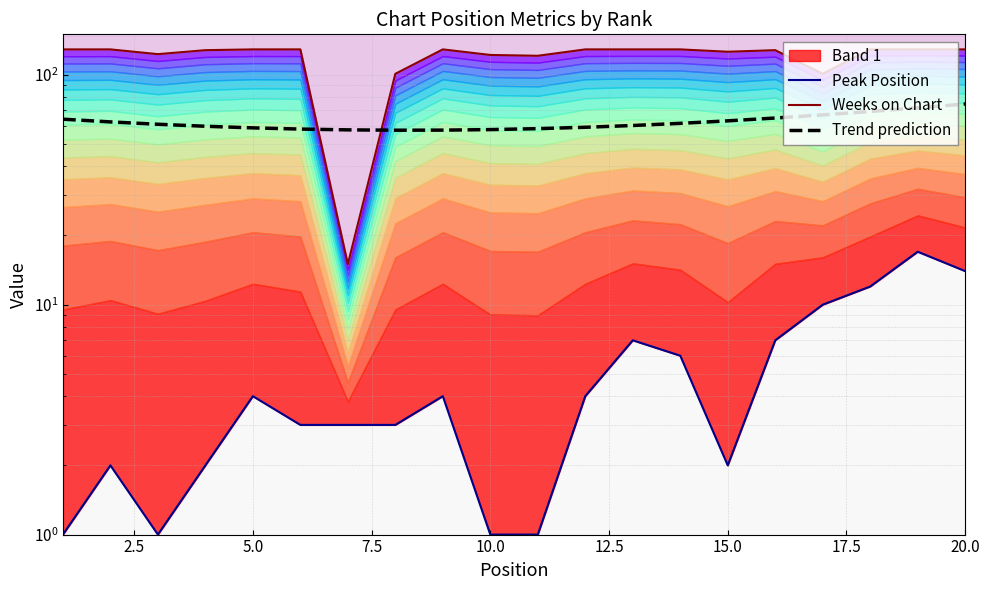

Reading left to right, transcribe all the data shown in this chart.

Peak Position: 1.0	2.0	1.0	2.0	4.0	3.0	3.0	3.0	4.0	1.0	1.0	4.0	7.0	6.0	2.0	7.0	10.0	12.0	17.0	14.0
Weeks on Chart: 129.0	129.0	123.0	128.0	129.0	129.0	15.0	101.0	129.0	122.0	121.0	129.0	129.0	129.0	126.0	128.0	101.0	129.0	129.0	129.0
Trend prediction: 64.1	62.4	60.9	59.7	58.8	58.1	57.6	57.4	57.5	57.8	58.3	59.1	60.2	61.5	63.1	64.9	66.9	69.3	71.8	74.6